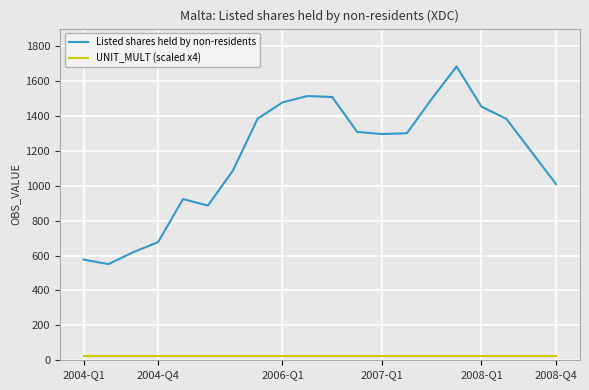

Count the number of data series in this chart.

2